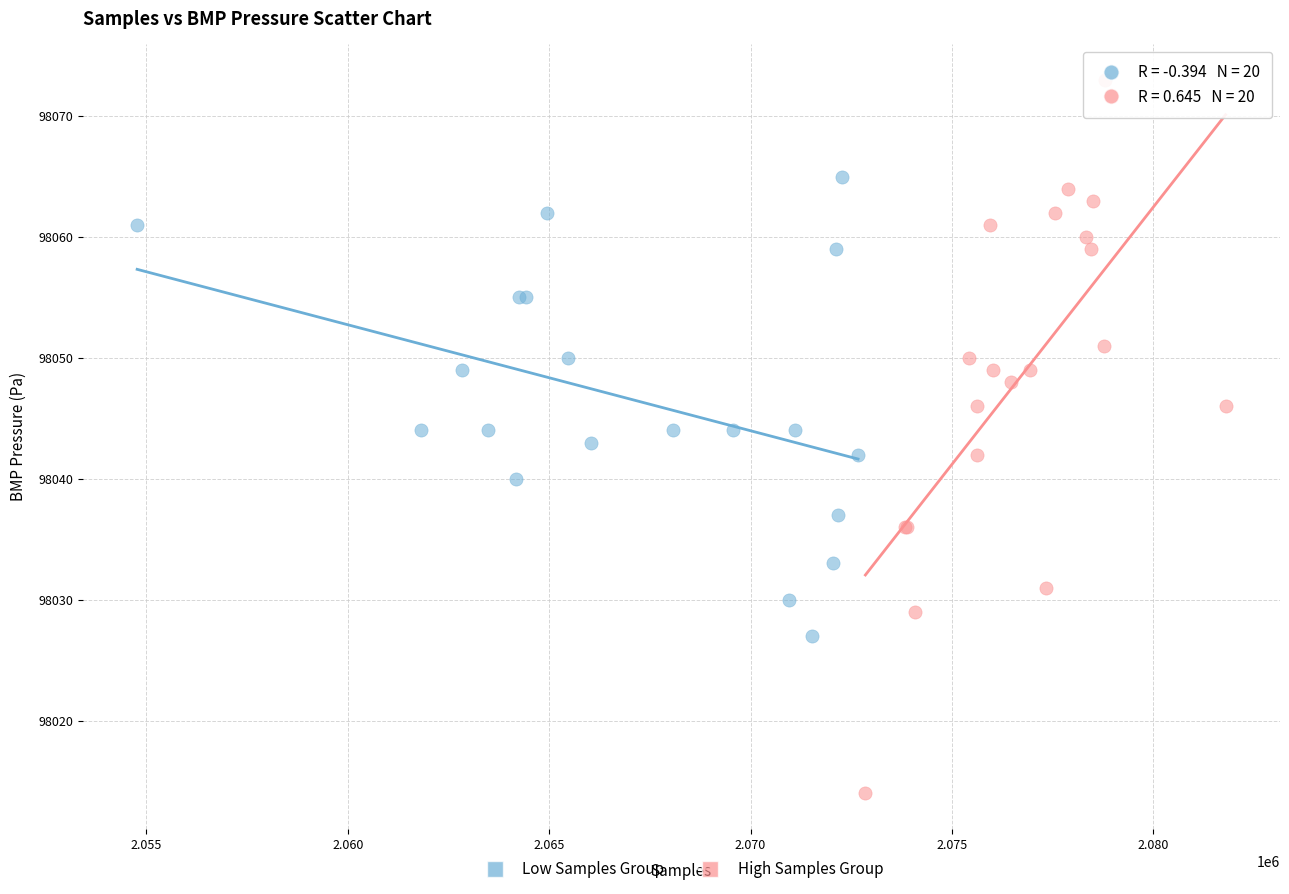

What are all the series names shown in the legend?

Low Samples Group, High Samples Group